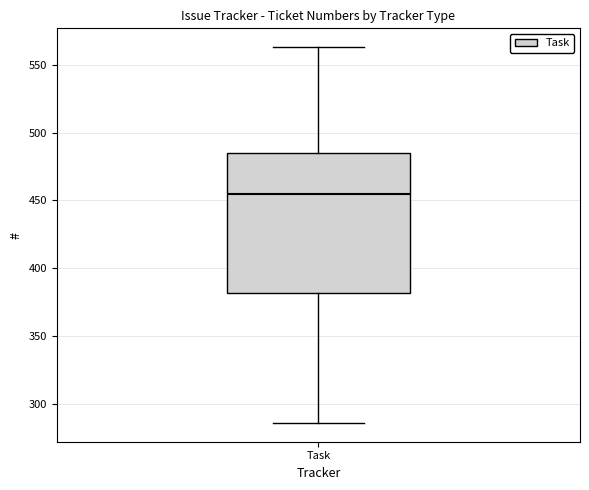

Where does the lower whisker of the box for Task end on the y-axis? The values are not printed on the chart, so give them approximately, as read against the axis.

285